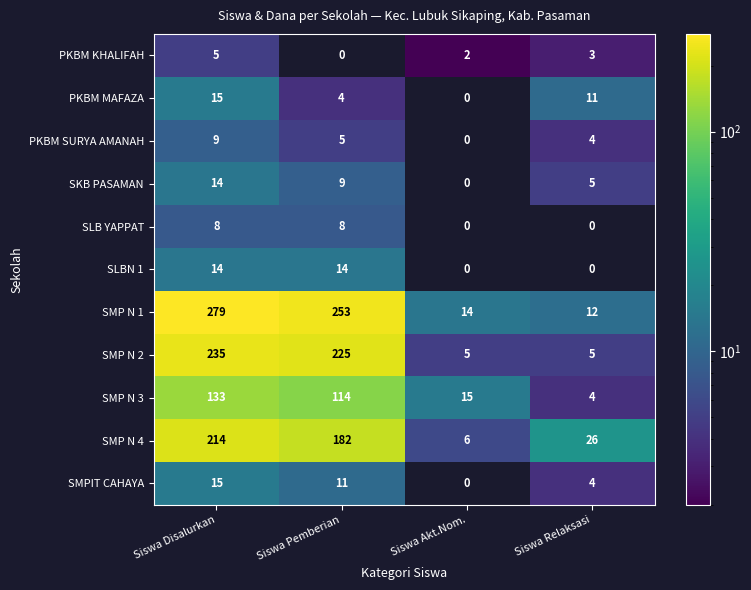

At how many categories does at least one series exceed 194?

2